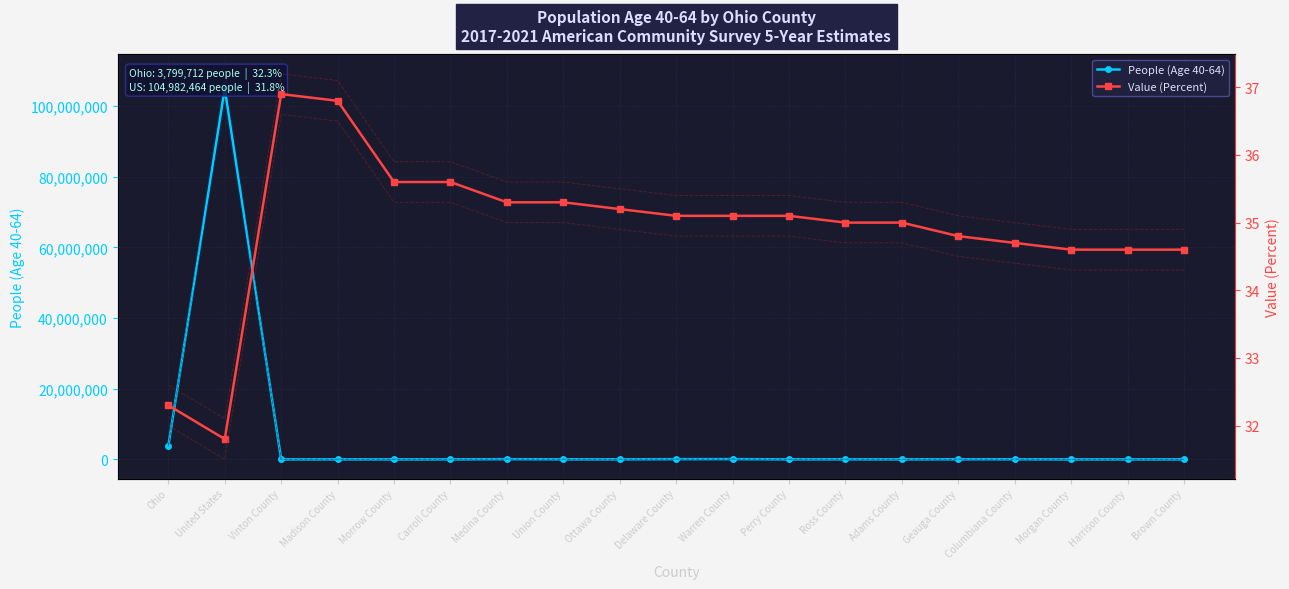

What is the maximum value shown in the chart?

104982464.0